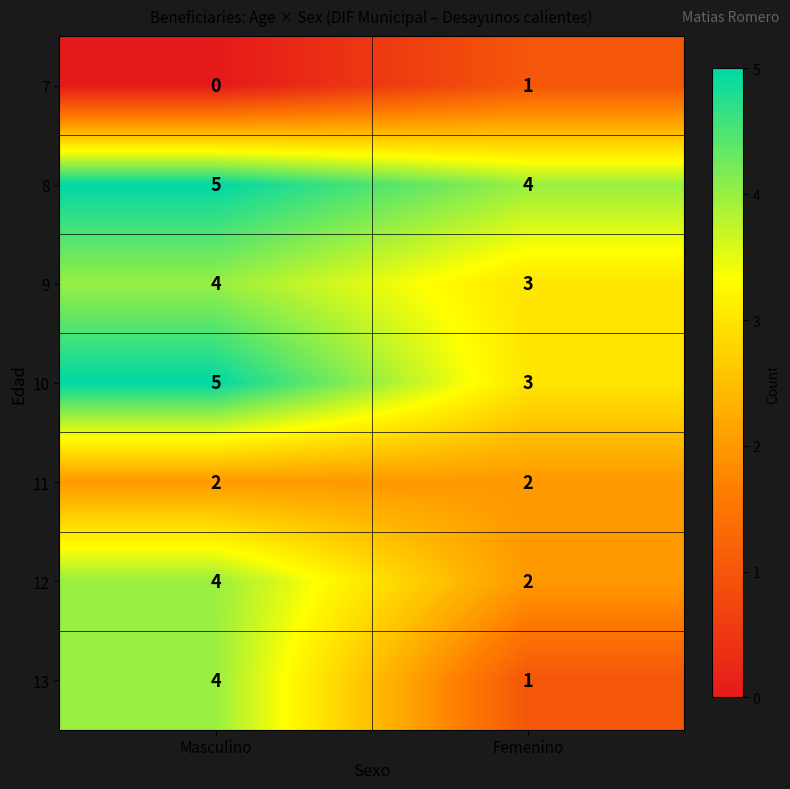

What is the sum of all 9 values?

7